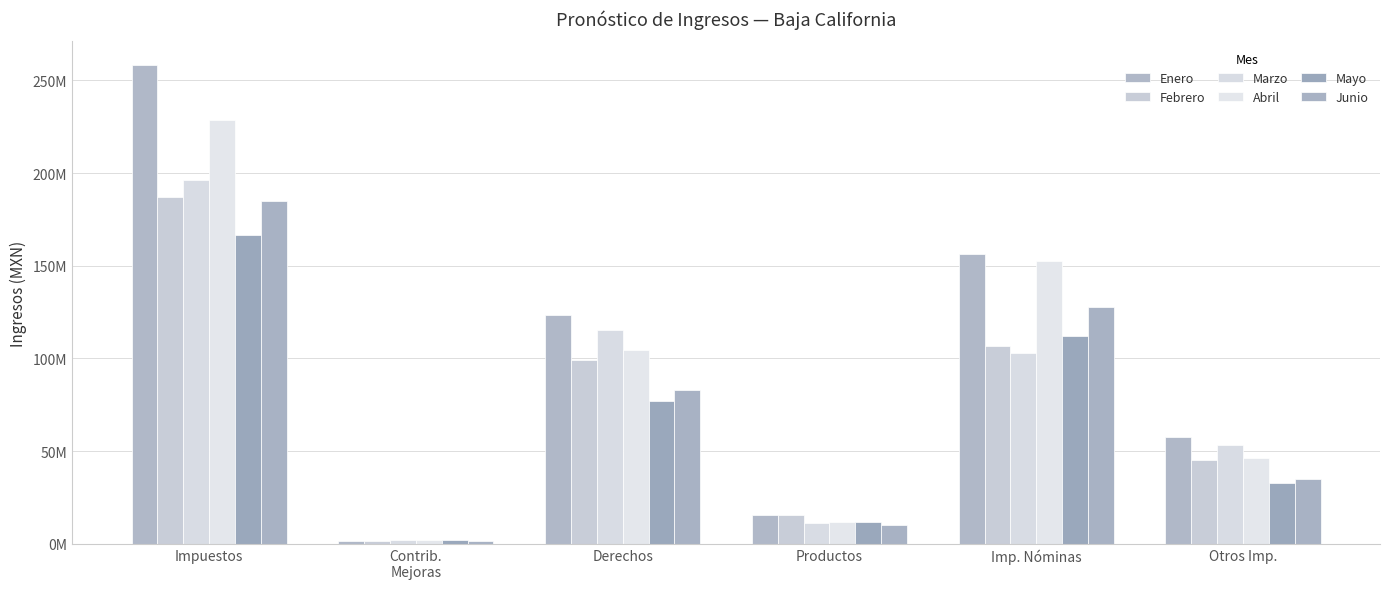

What is the smallest value displayed?

1620034